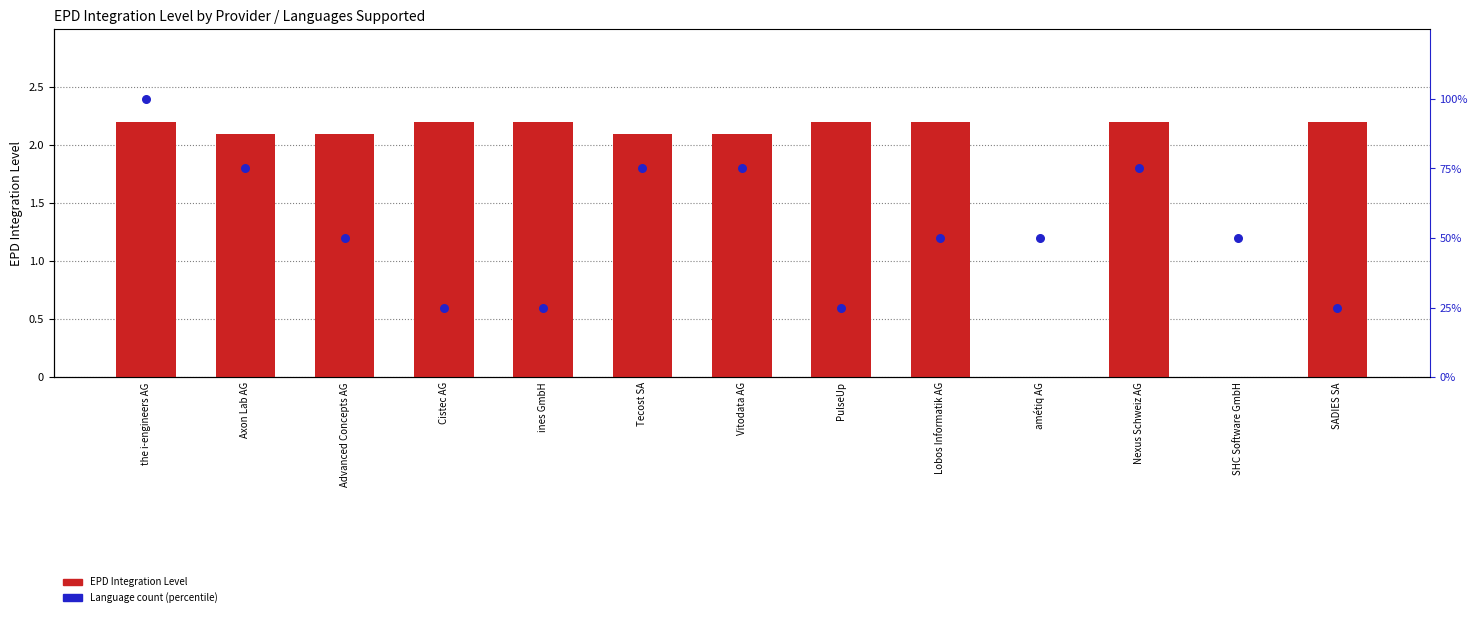

Which series reaches the maximum Y coordinate?

Language count (percentile)